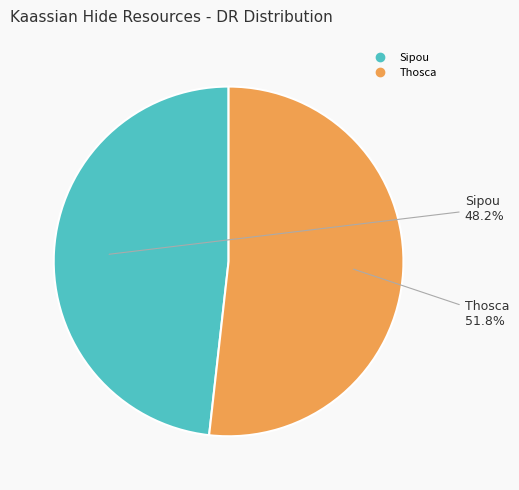

What is the smallest slice in the pie chart?

Sipou